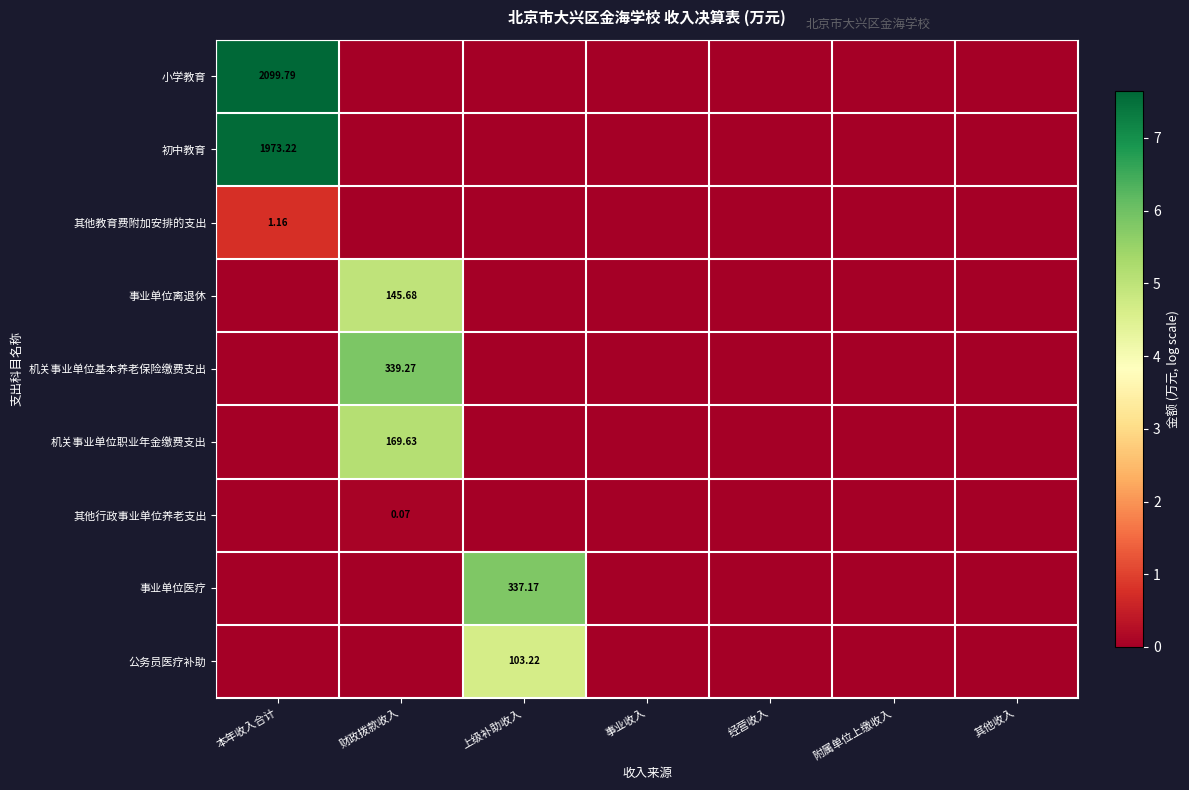

What is the highest value of the 事业单位医疗 series?

5.8